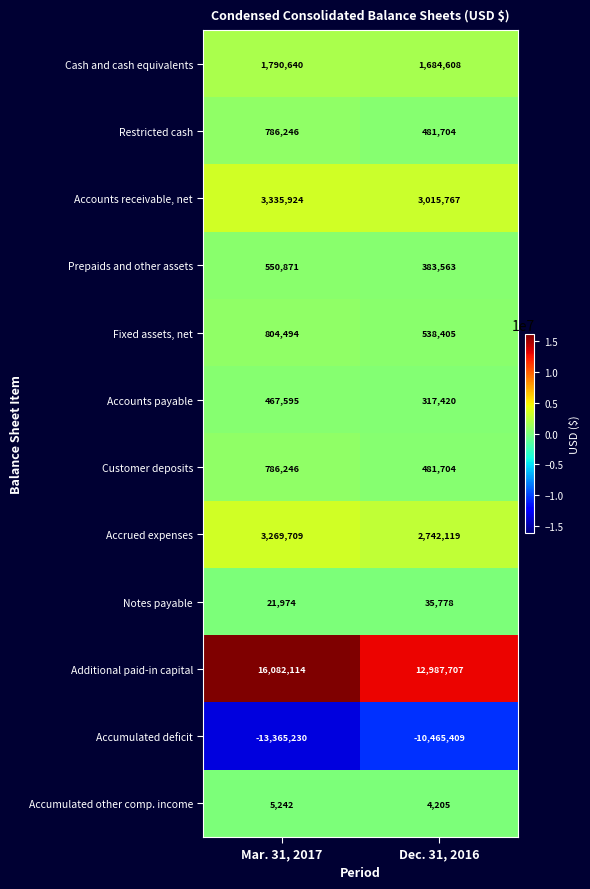

What is the sum of the Notes payable values at Dec. 31, 2016 and Mar. 31, 2017?

57752